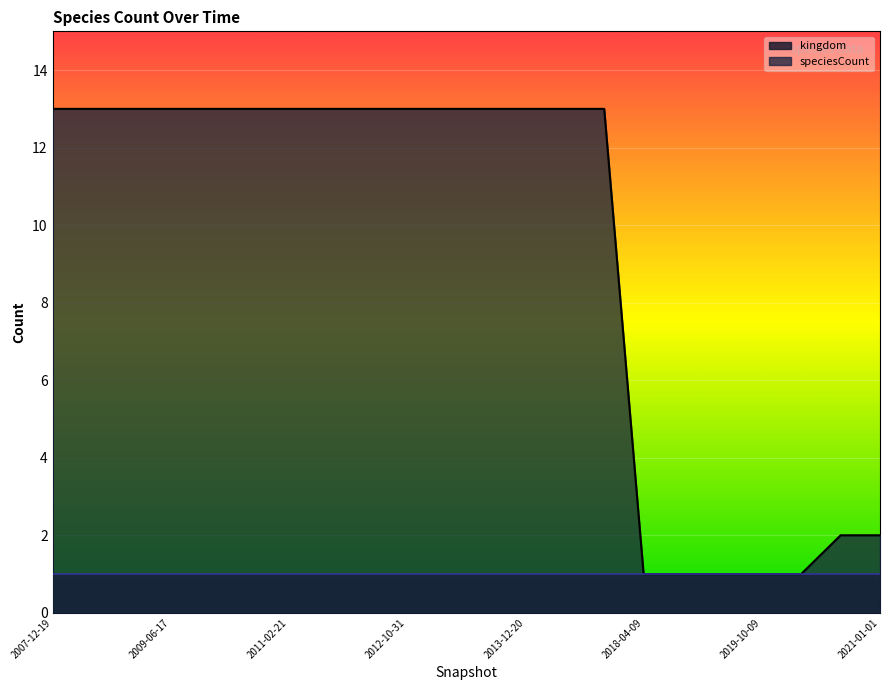

How many series are shown in this chart?

2